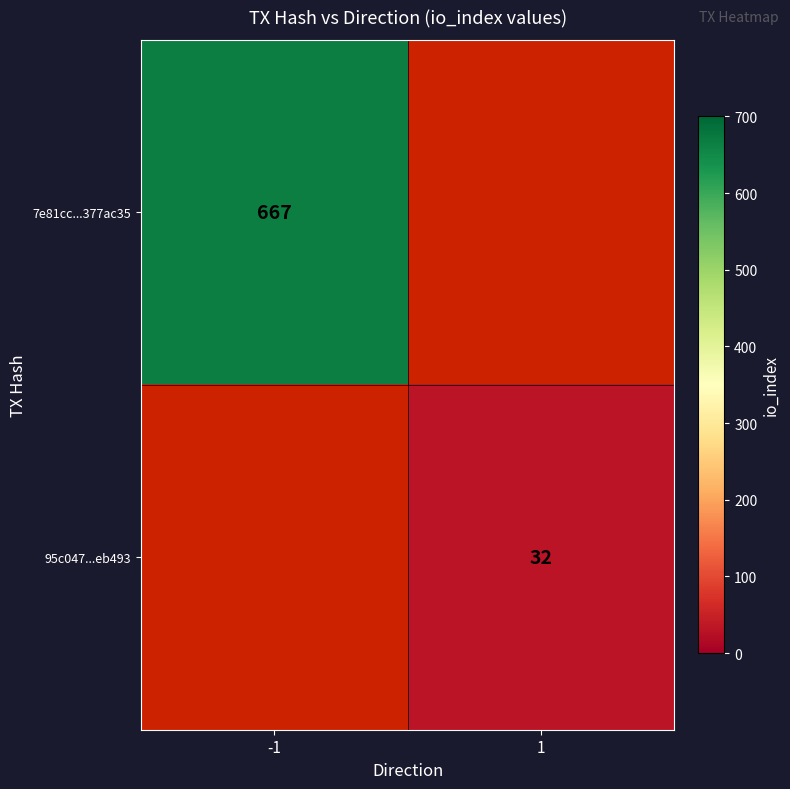

The value of 7e81cc...377ac35 at -1 is 667. True or false?

True